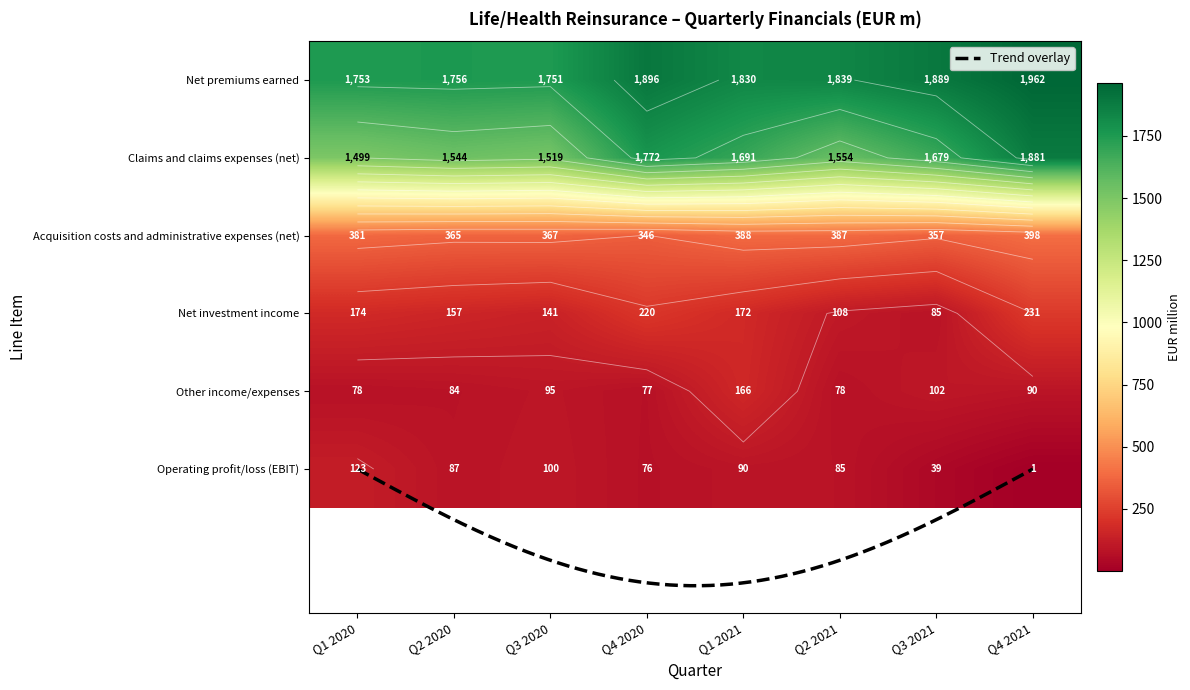

Which series changed the most between Q1 2021 and Q2 2021?

Claims and claims expenses (net)